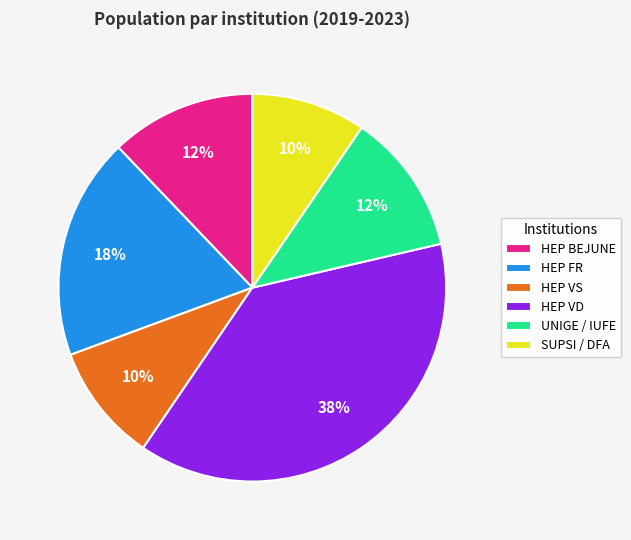

Between SUPSI / DFA and HEP FR, which is larger?

HEP FR